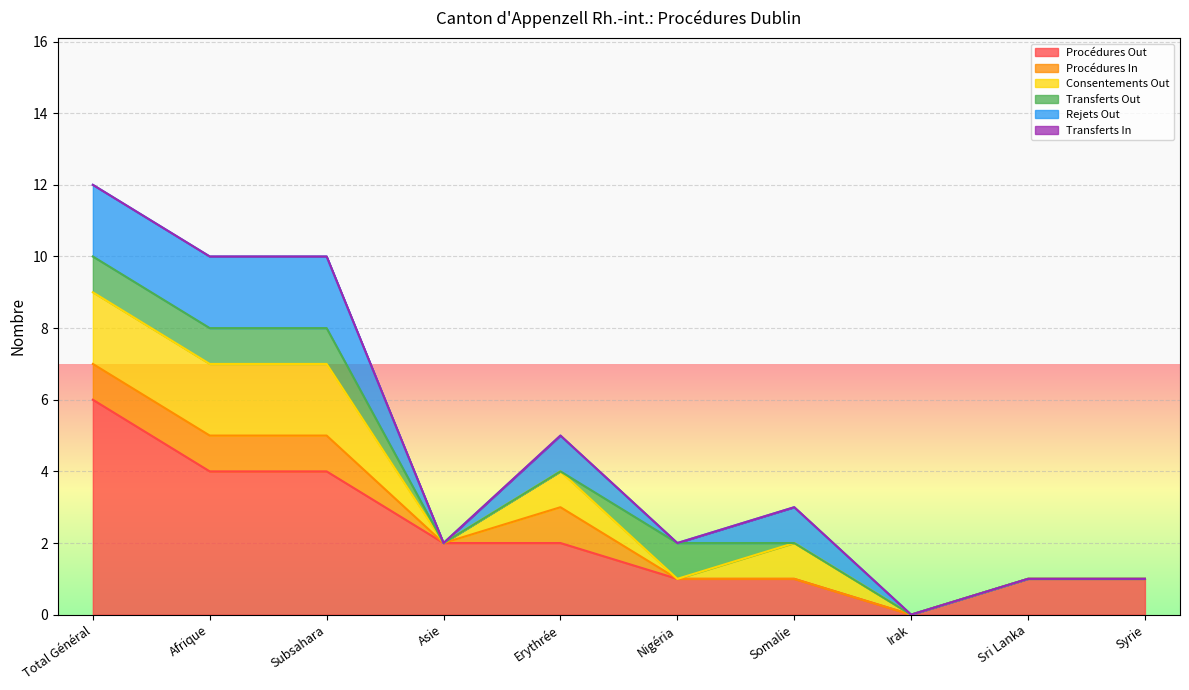

What are all the series names shown in the legend?

Procédures Out, Procédures In, Consentements Out, Transferts Out, Rejets Out, Transferts In